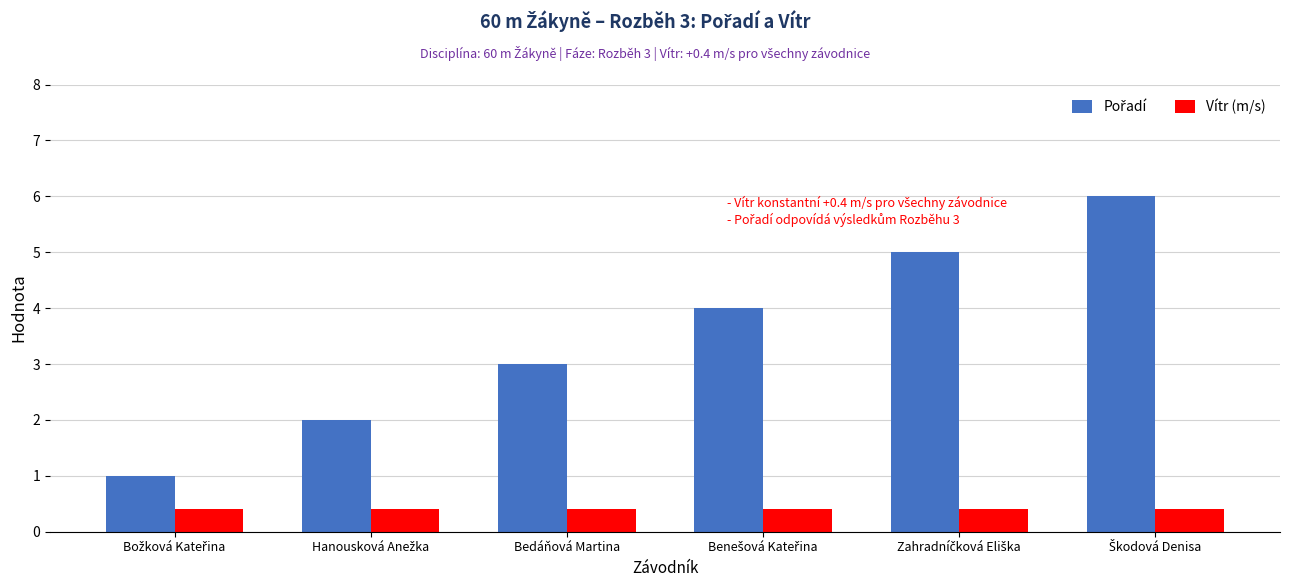

What is the difference between the highest and lowest values at Bedáňová Martina?

2.6